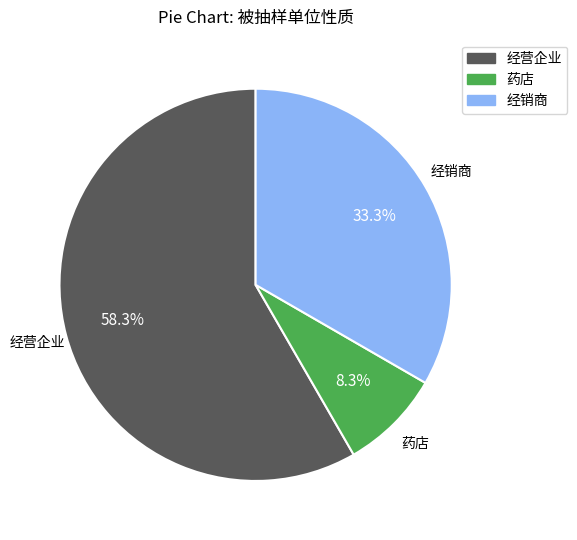

To the nearest percent, what is the difference between the 经销商 and 经营企业 slice percentages?

25%